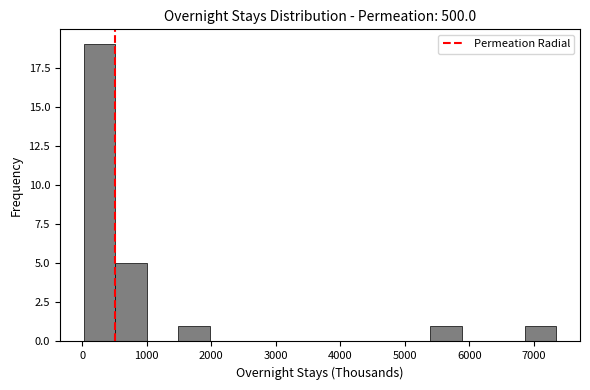

Reading left to right, transcribe this chart: for each bar, give the range it covers on the x-axis and its height. Neither the bar edges nor the heights are printed on the chart, so give them approximately, as read against the axes.

0 to 500: 19
500 to 1000: 5
1000 to 1500: 0
1500 to 2000: 1
2000 to 2500: 0
2500 to 3000: 0
3000 to 3400: 0
3400 to 3900: 0
3900 to 4400: 0
4400 to 4900: 0
4900 to 5400: 0
5400 to 5900: 1
5900 to 6400: 0
6400 to 6900: 0
6900 to 7300: 1